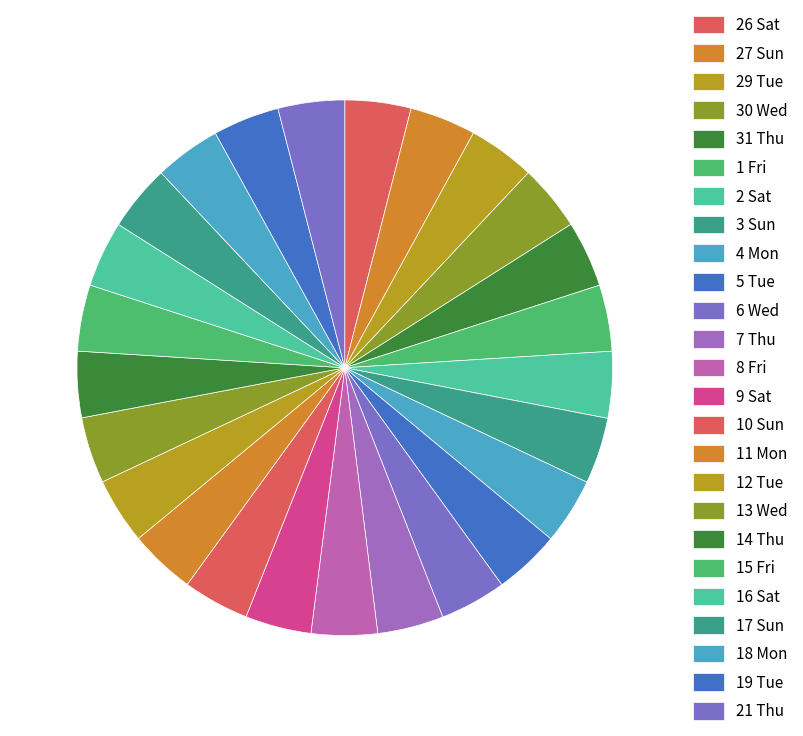

Count the number of slices in the pie.

25